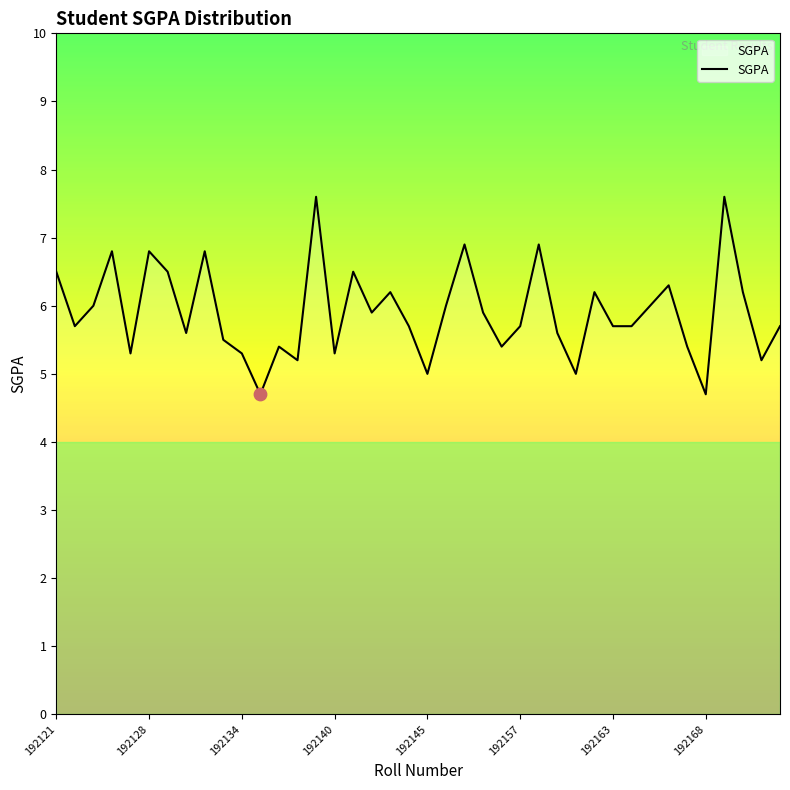

What is the smallest value displayed?

4.7